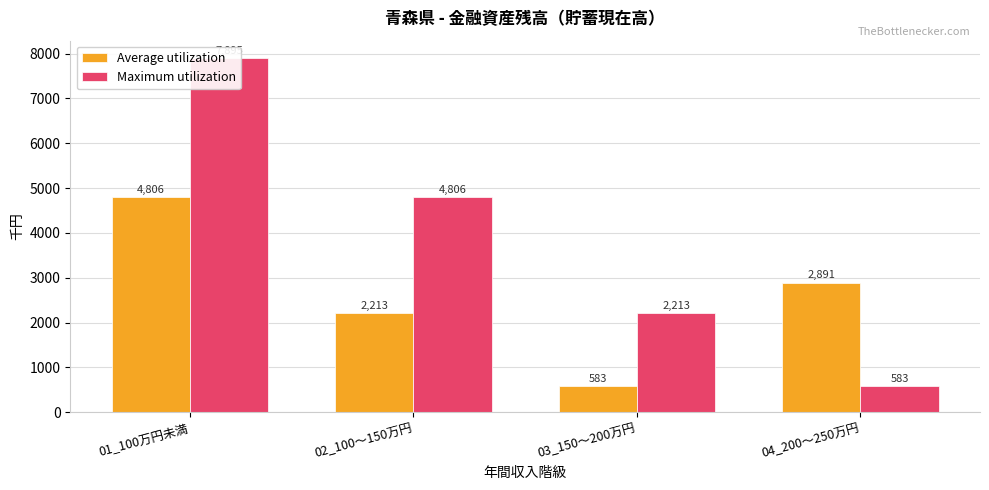

Is it true that Maximum utilization equals 1708 at 02_100～150万円?

False